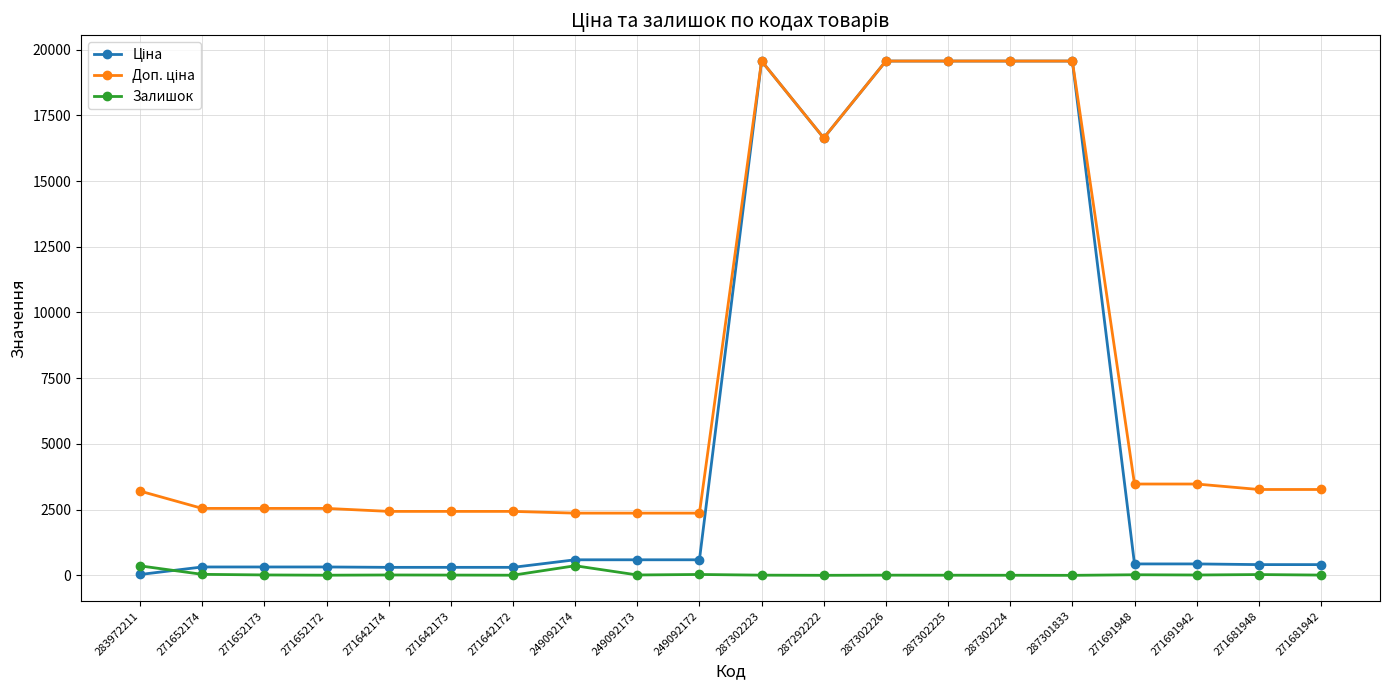

What is the sum of all Залишок values?

957.0